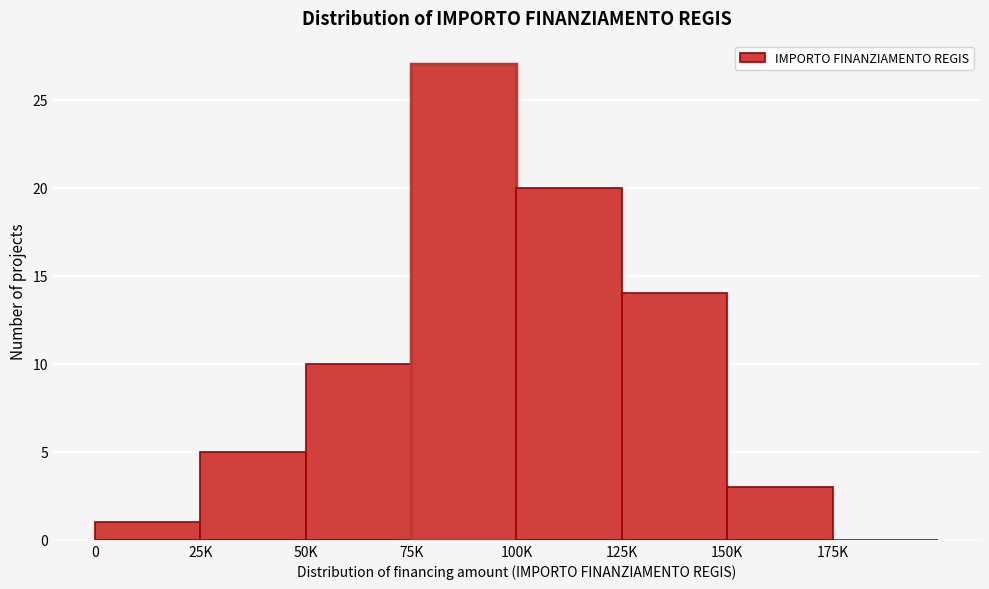

Reading left to right, extract all data points from this chart.

0=1	25K=5	50K=10	75K=27	100K=20	125K=14	150K=3	175K=0